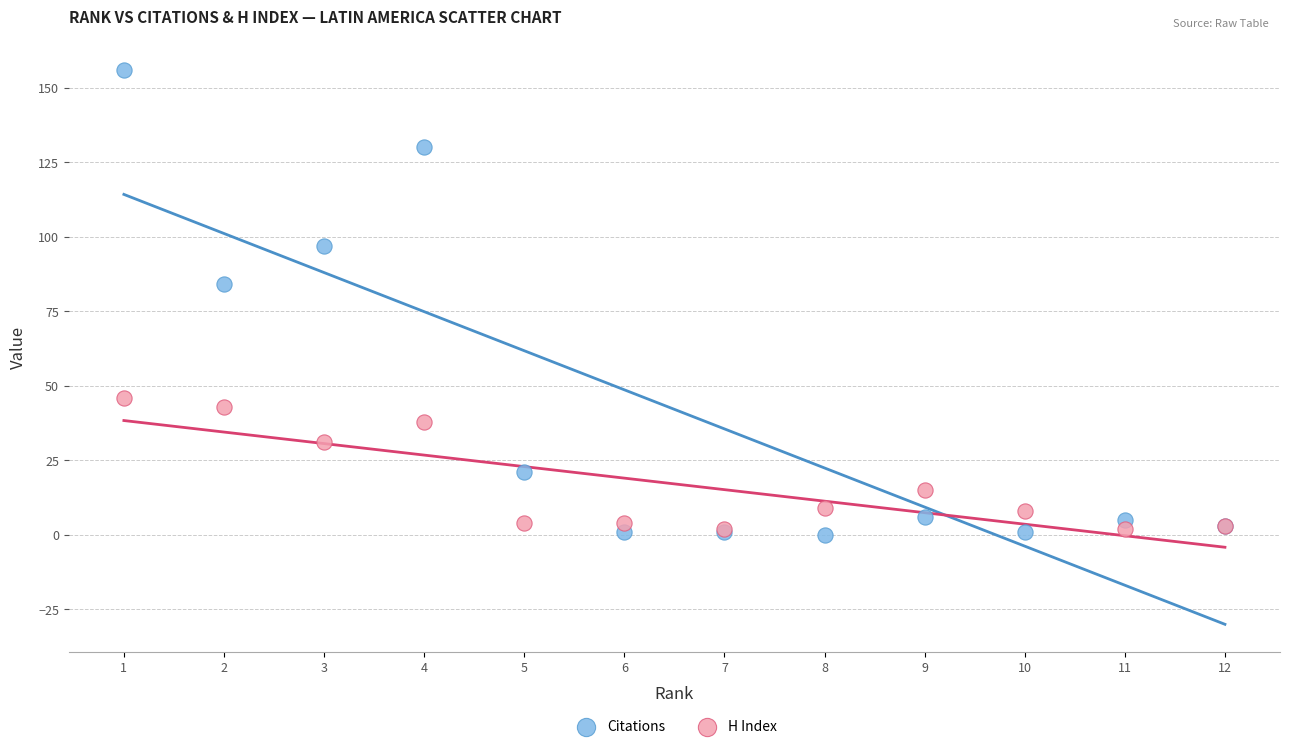

In the H Index series, what Y value is closest to 24?

31